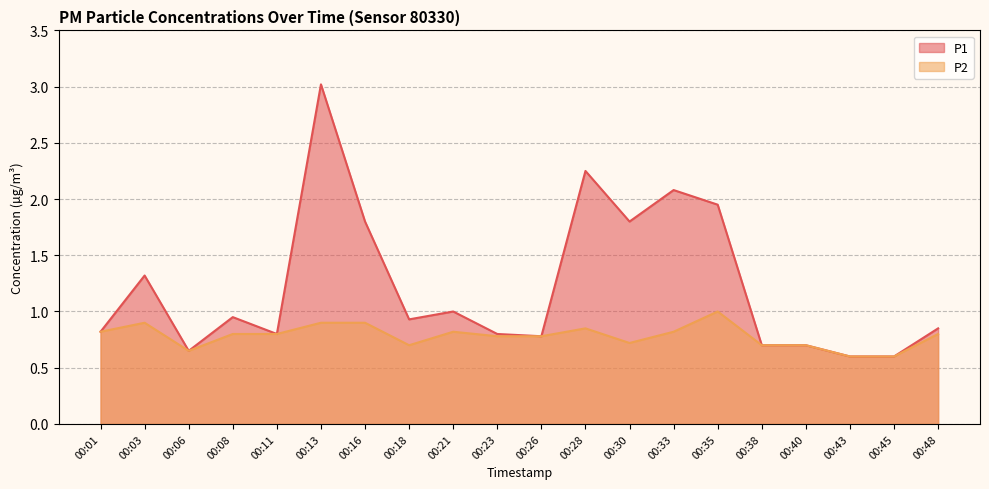

Reading left to right, list all the values displayed in this chart.

P1: 00:01=0.8	00:03=1.3	00:06=0.7	00:08=0.9	00:11=0.8	00:13=3.0	00:16=1.8	00:18=0.9	00:21=1.0	00:23=0.8	00:26=0.8	00:28=2.2	00:30=1.8	00:33=2.1	00:35=1.9	00:38=0.7	00:40=0.7	00:43=0.6	00:45=0.6	00:48=0.8
P2: 00:01=0.8	00:03=0.9	00:06=0.7	00:08=0.8	00:11=0.8	00:13=0.9	00:16=0.9	00:18=0.7	00:21=0.8	00:23=0.8	00:26=0.8	00:28=0.8	00:30=0.7	00:33=0.8	00:35=1.0	00:38=0.7	00:40=0.7	00:43=0.6	00:45=0.6	00:48=0.8